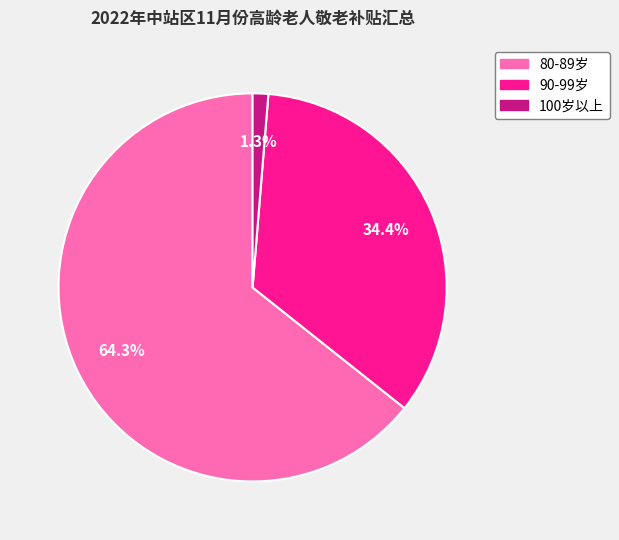

Do 90-99岁 and 100岁以上 together represent more than half of the pie?

No